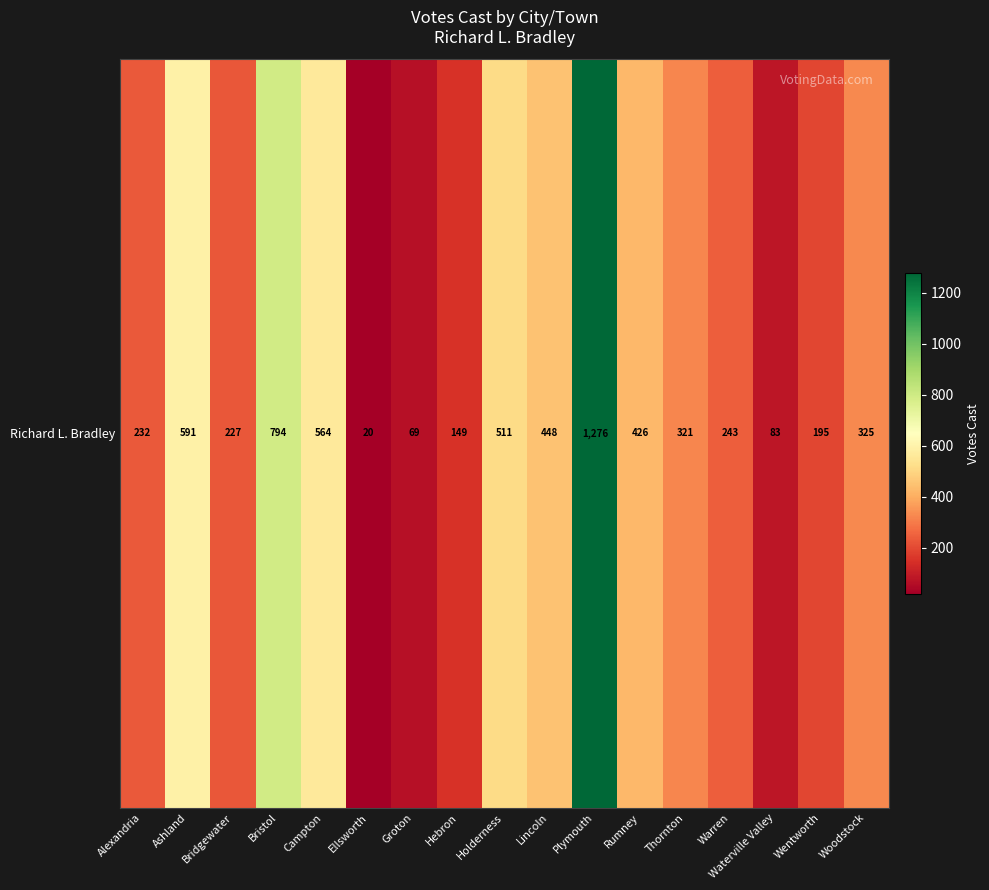

Which label corresponds to the smallest value in the chart?

Ellsworth